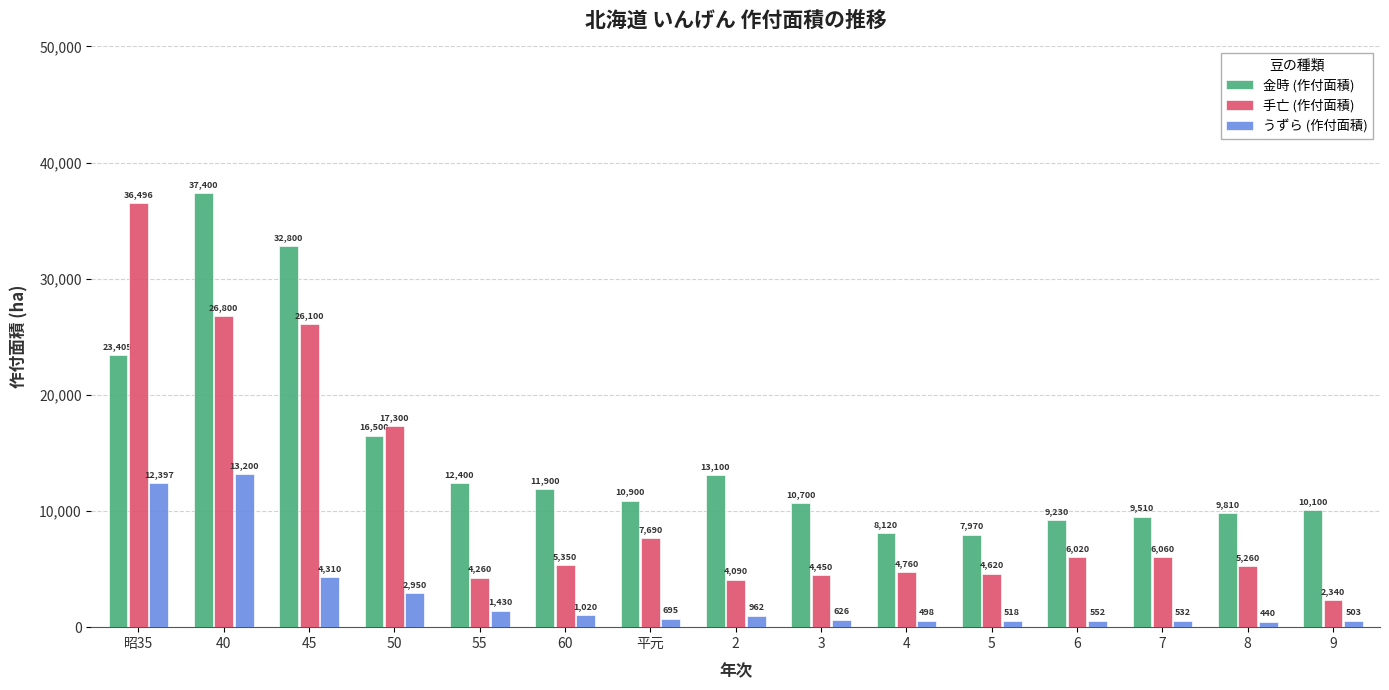

At 50, list the series in order from smallest to largest.

うずら (作付面積), 金時 (作付面積), 手亡 (作付面積)